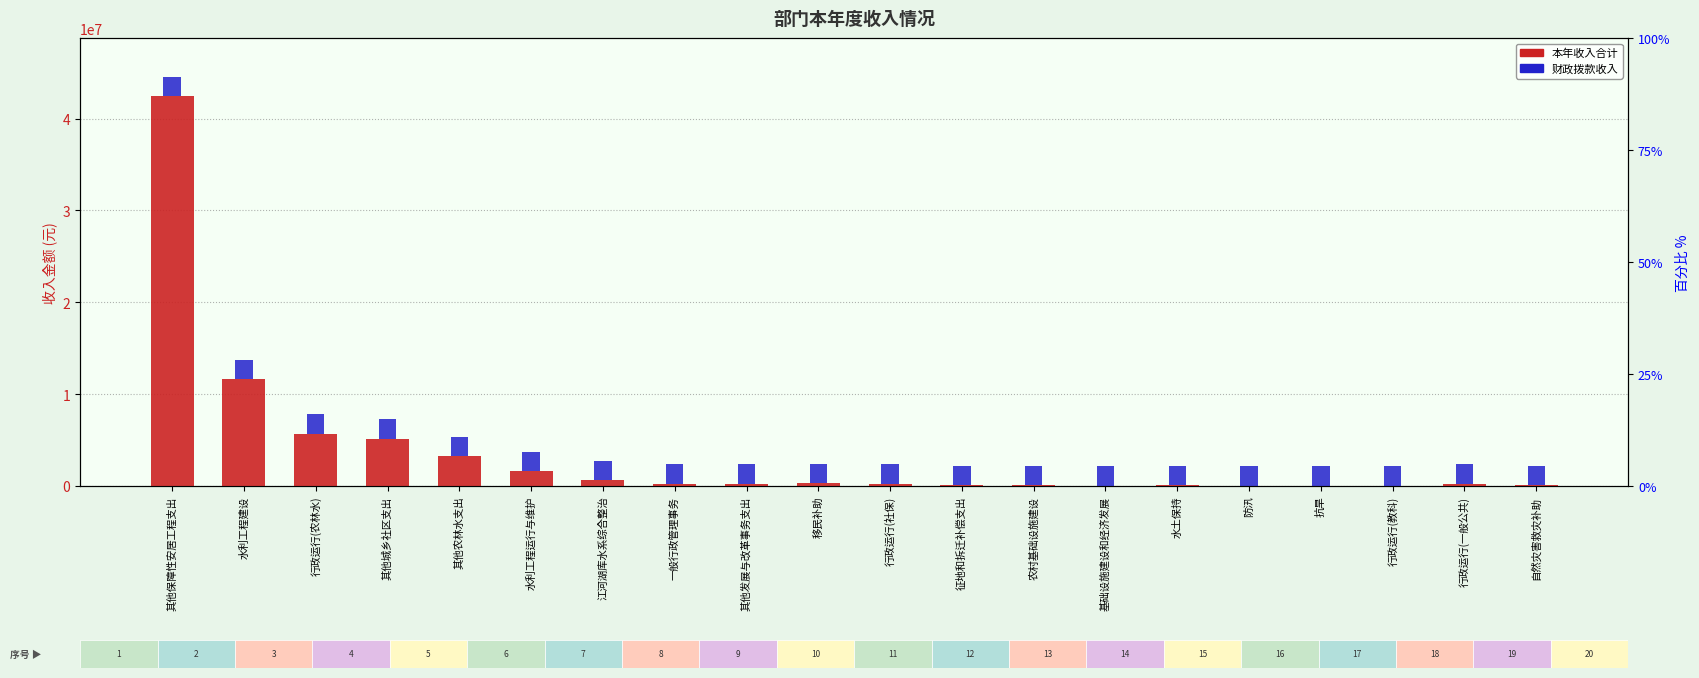

Which series changed the most between 征地和拆迁补偿支出 and 基础设施建设和经济发展?

本年收入合计